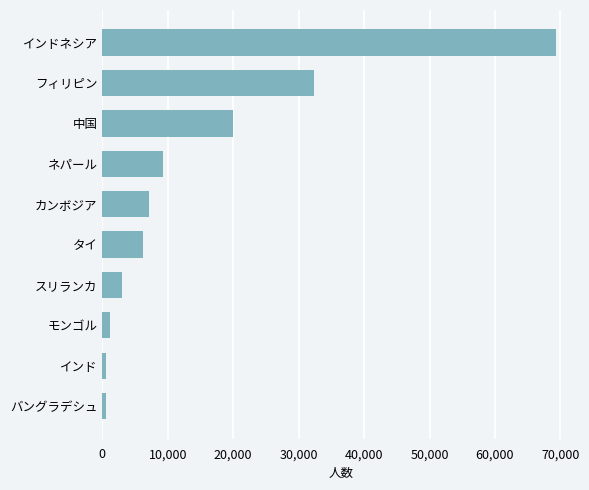

What is the difference between the maximum and second lowest values?

68806